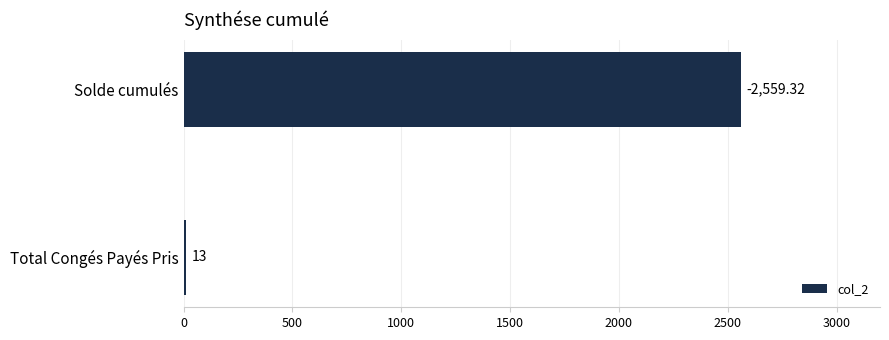

How many bars are there in total?

2